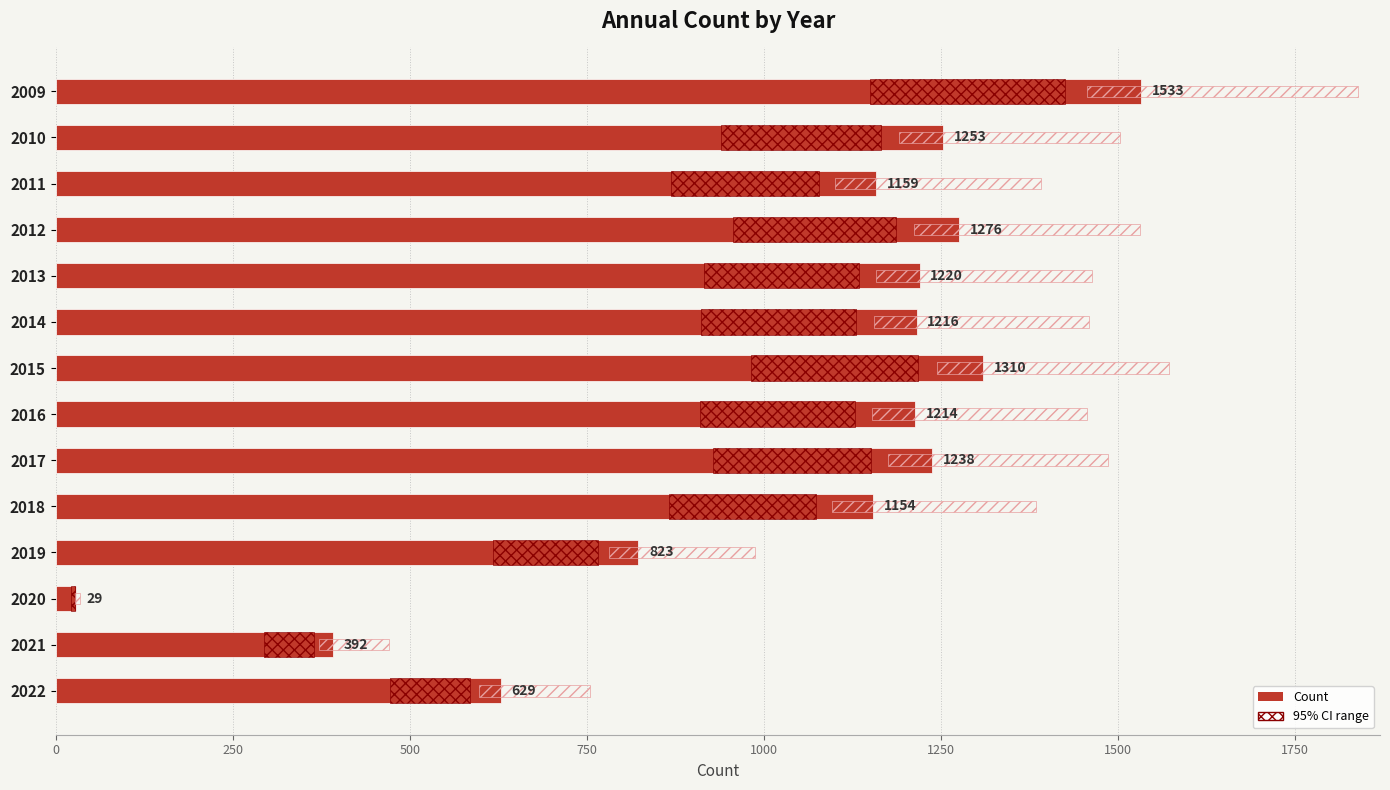

Does the chart contain any negative values?

No